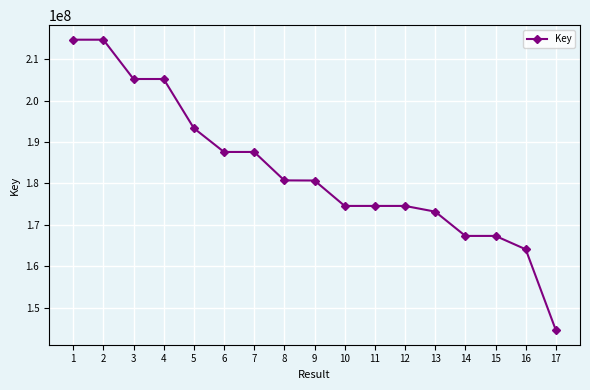

The chart shows a value of 180715839 at 8. True or false?

True